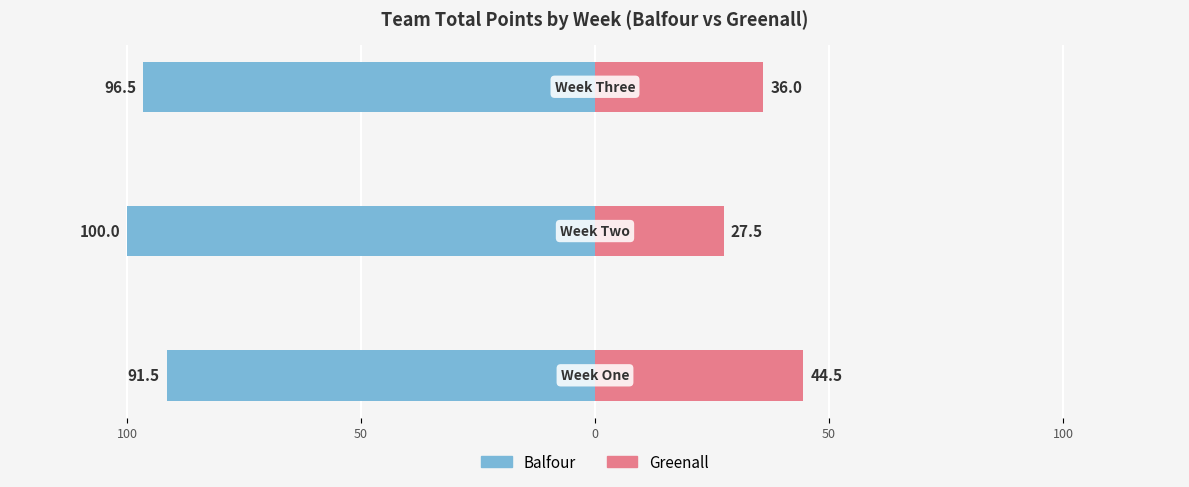

How many data points in Greenall are above 36?

1